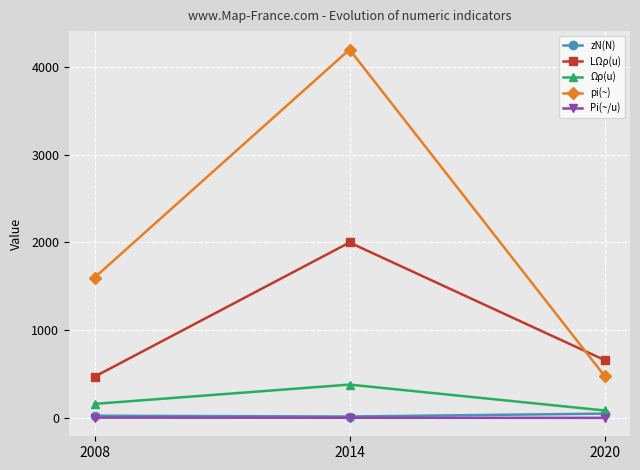

How many data points in zN(N) are less than 25?

1